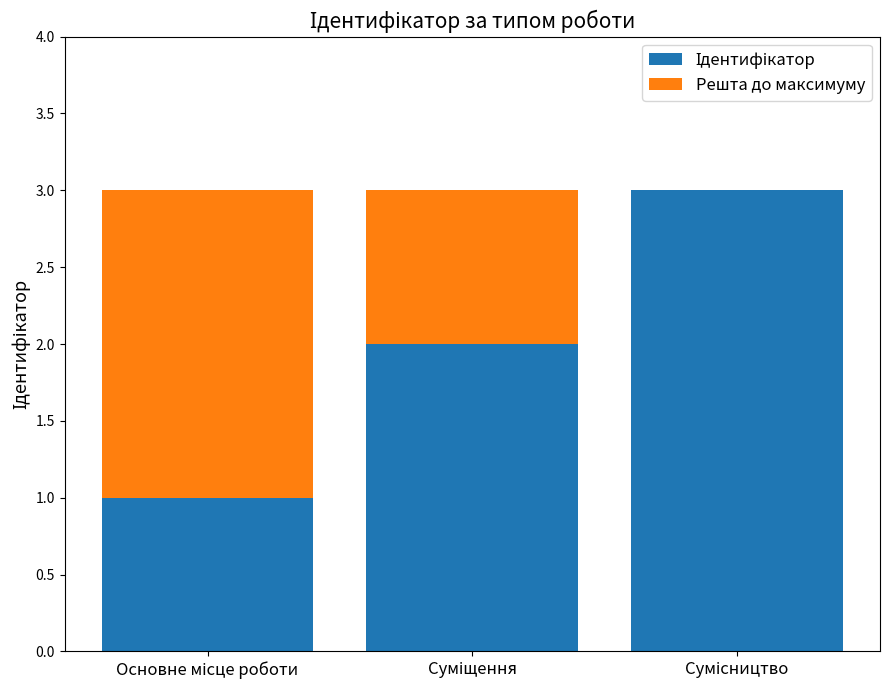

Are the bars grouped side by side (vs. stacked)?

No